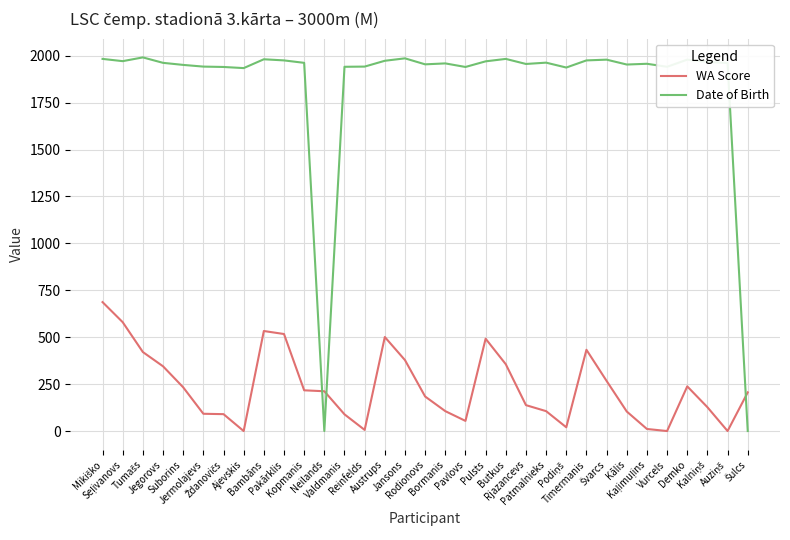

What is the sum of all Date of Birth values?

60808